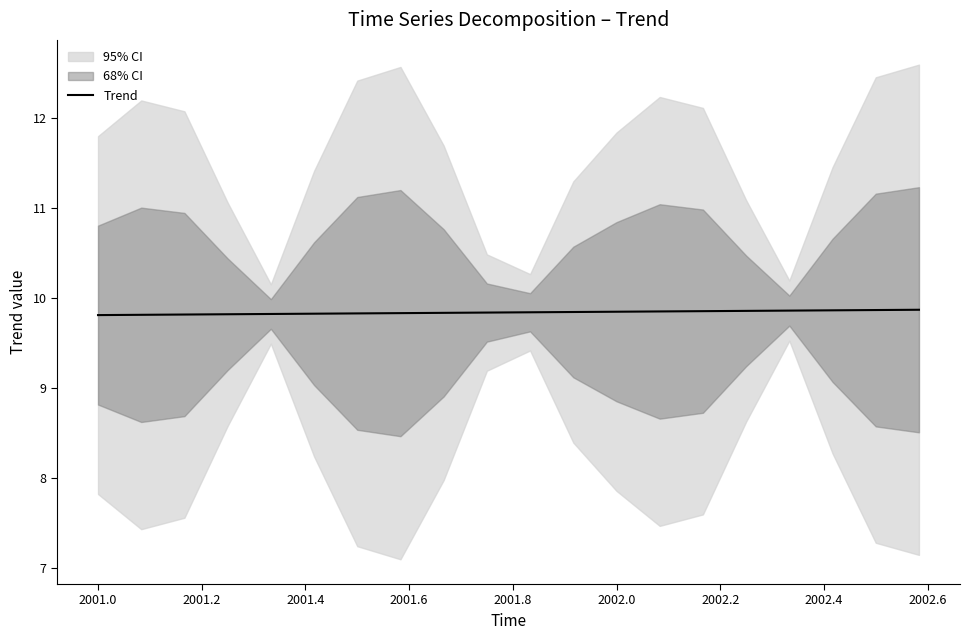

What is the lowest value of the Trend series?

9.8